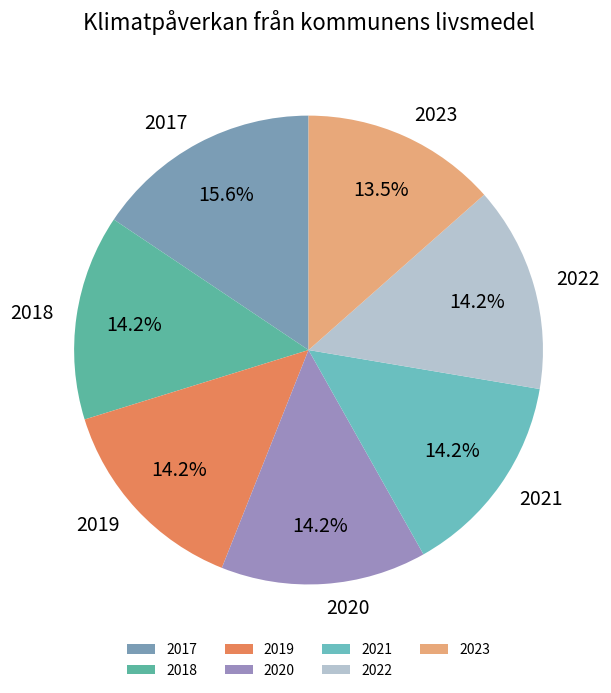

Is it true that 2022 is 14% of the pie?

True